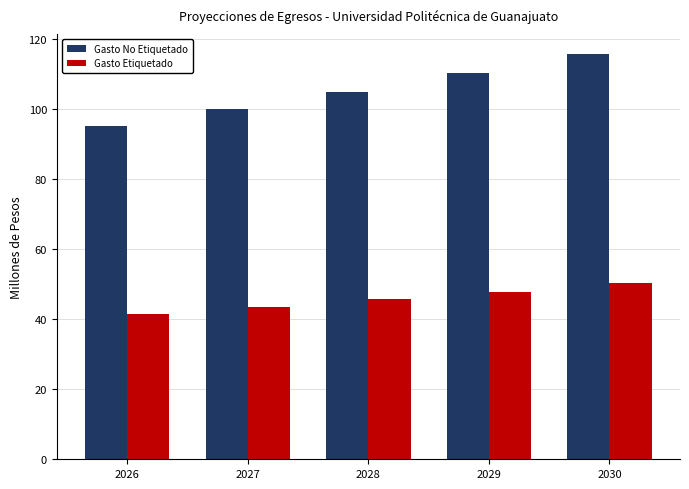

What is the value of the Gasto Etiquetado bar at the 4th from the left?

47.9